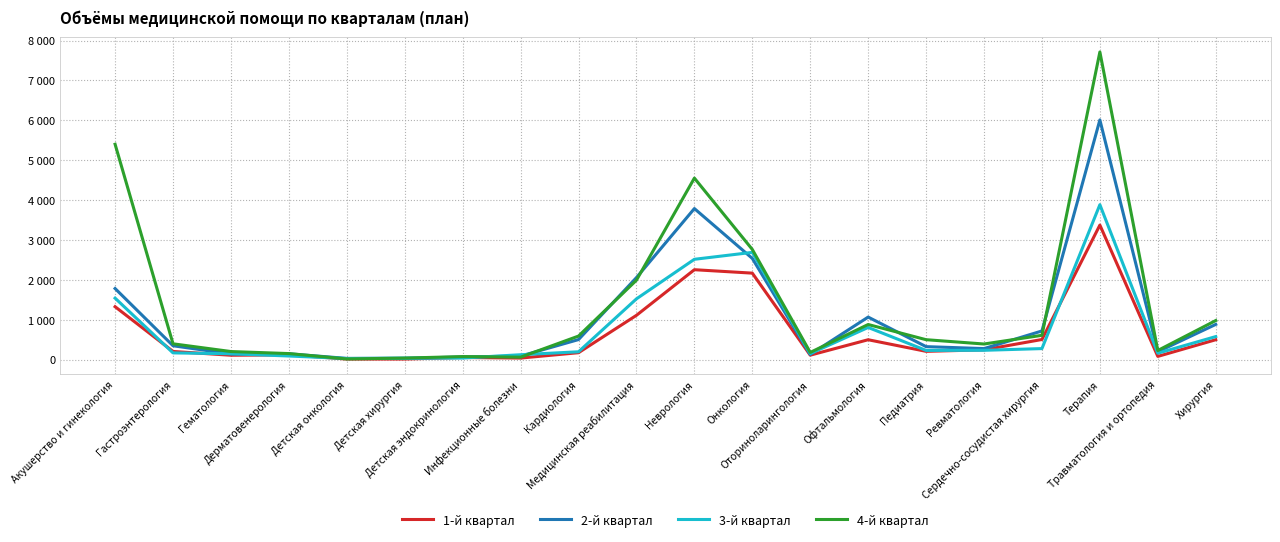

What is the value of the 3-й квартал point at the 11th from the left?

2516